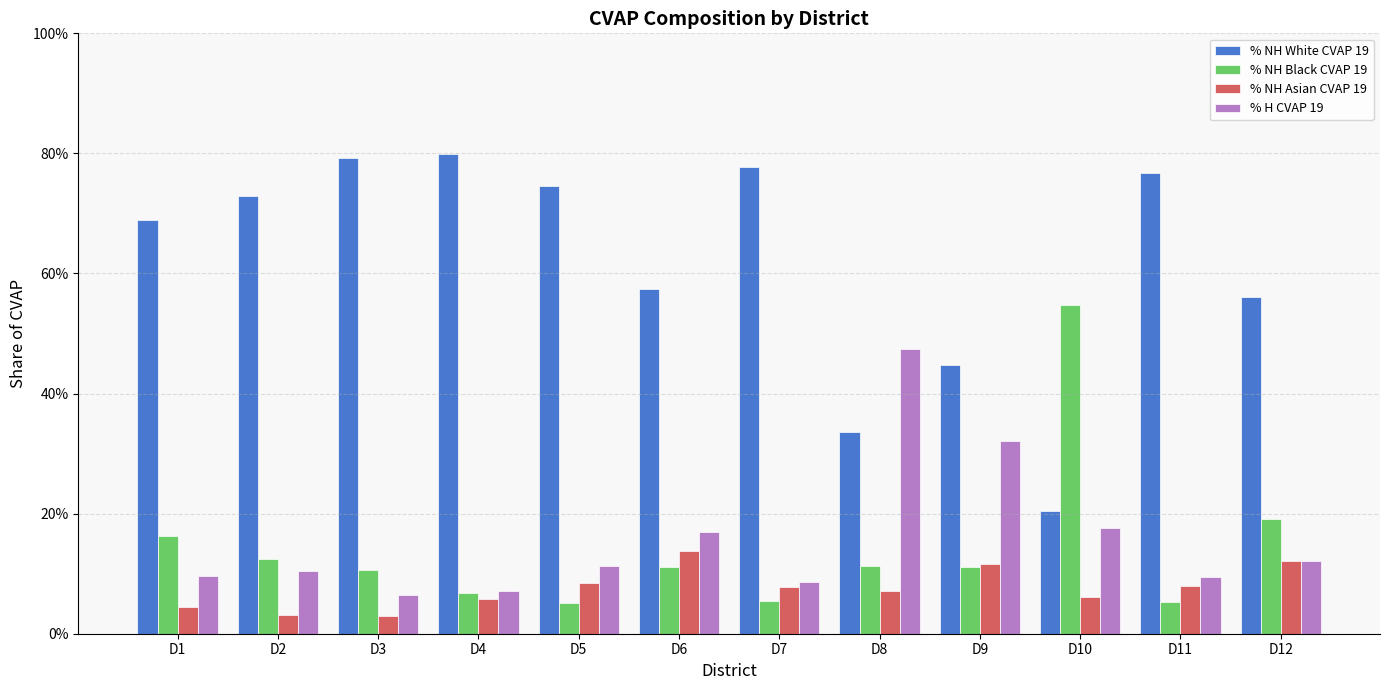

Are the bars grouped side by side (vs. stacked)?

Yes